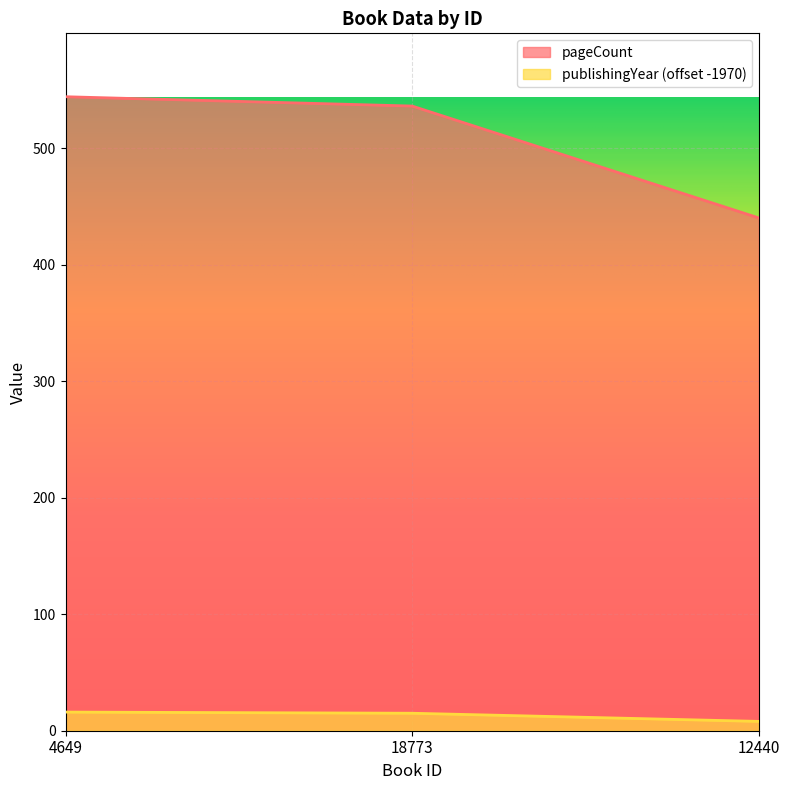

What is the spread (max minus min) of values at 18773?

521